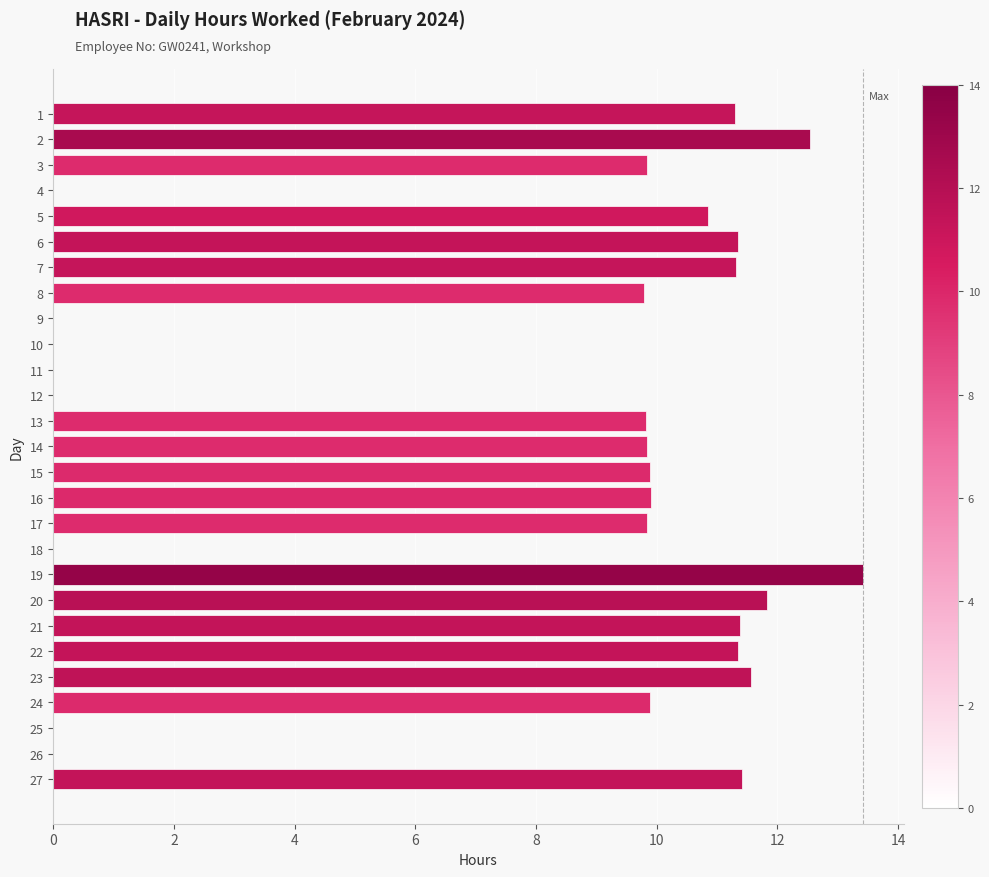

The value at 9 is 5.4. True or false?

False